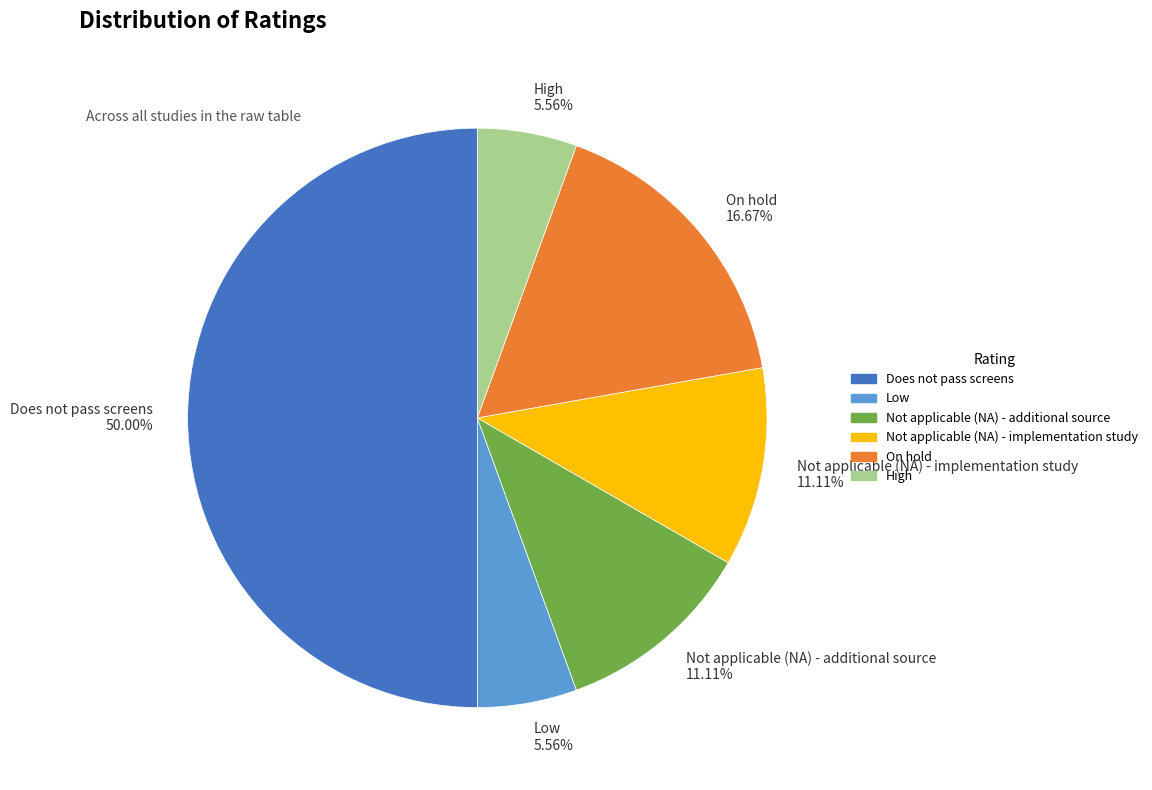

Does Not applicable (NA) - implementation study 11.11% represent more than half of the total?

No